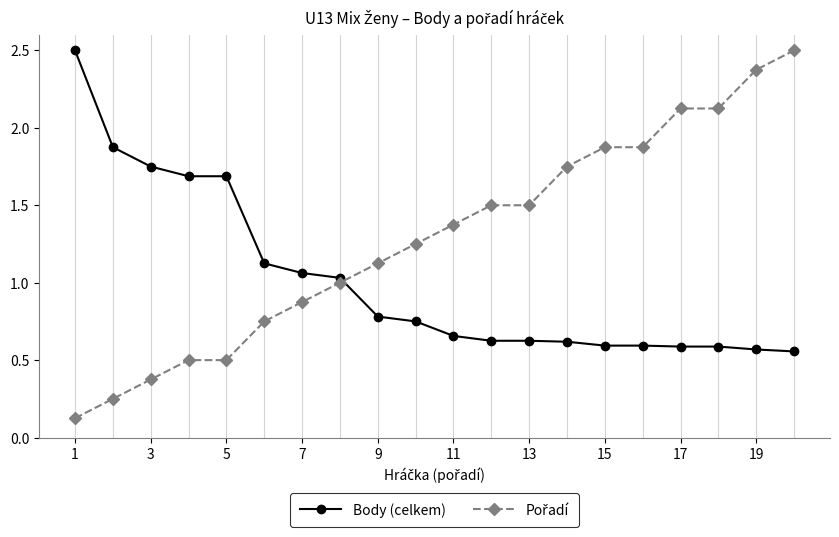

What is the sum of all Body (celkem) values?

20.3